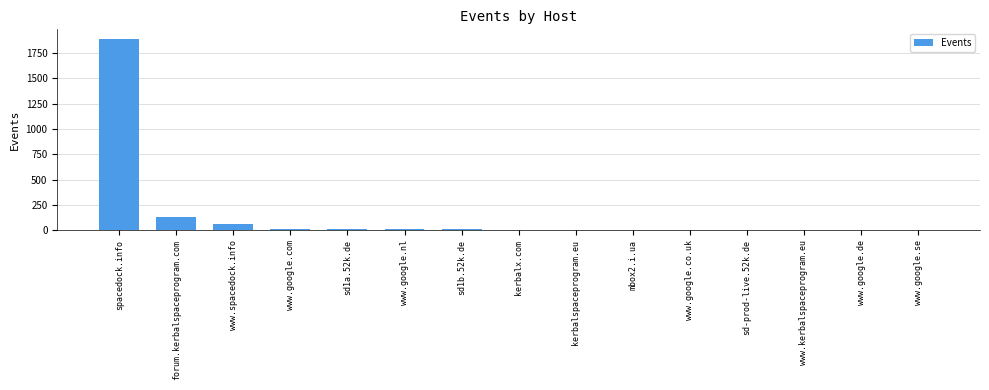

What is the sum of all values?

2148